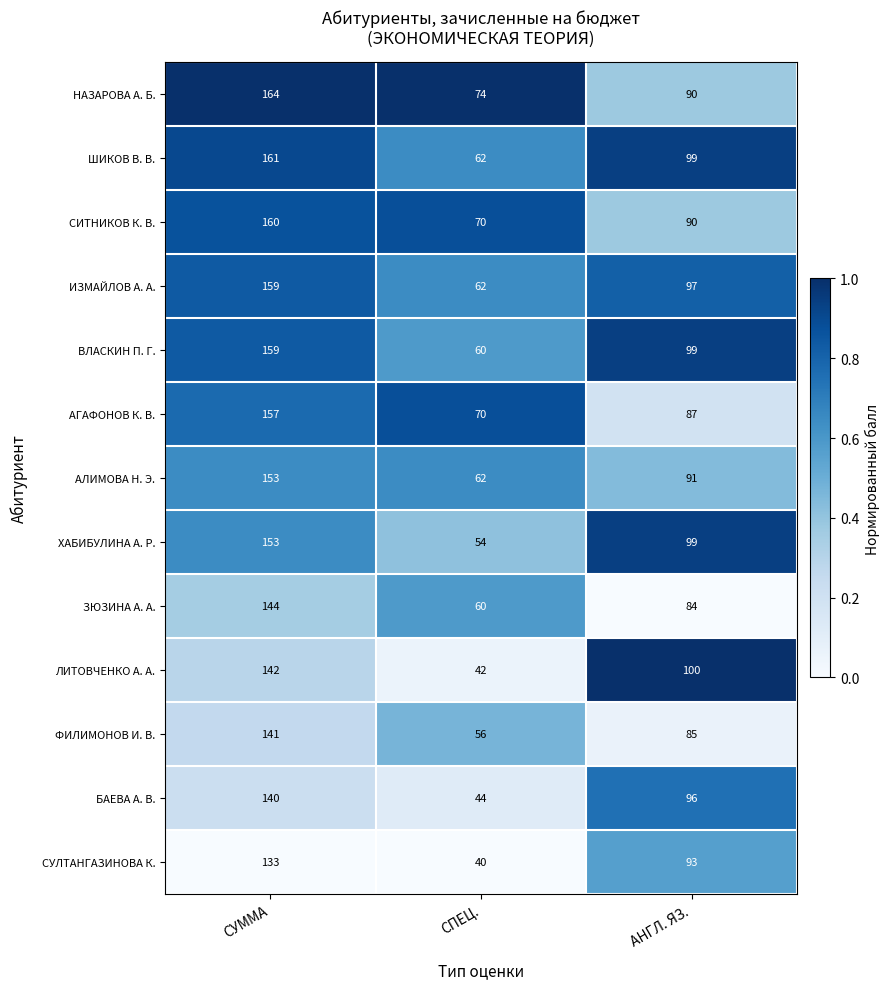

At which category is the sum across all series the highest?

СУММА